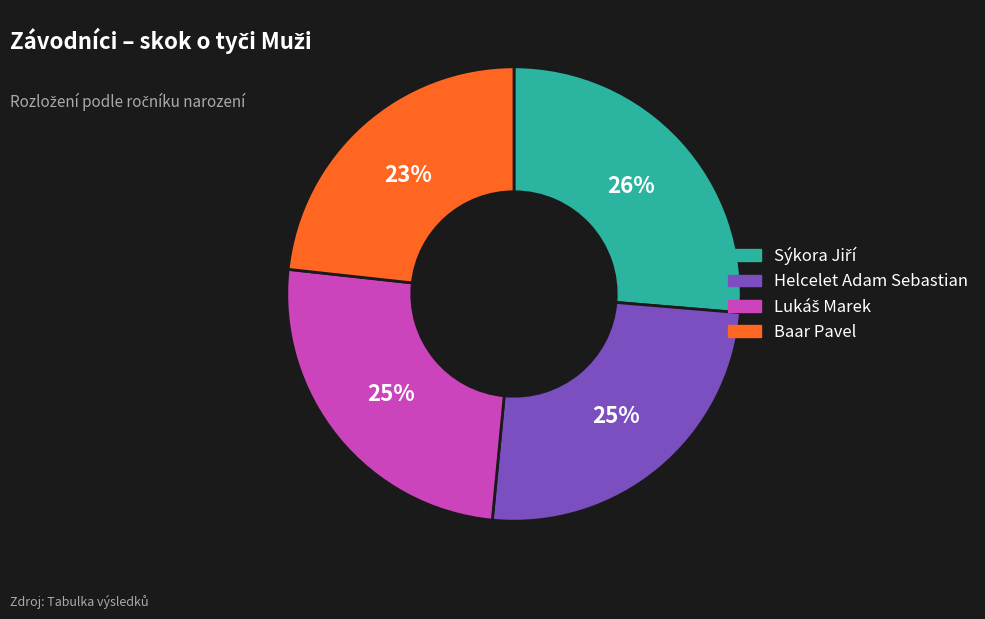

To the nearest percent, what is the difference between the largest and smallest slice percentages?

3%